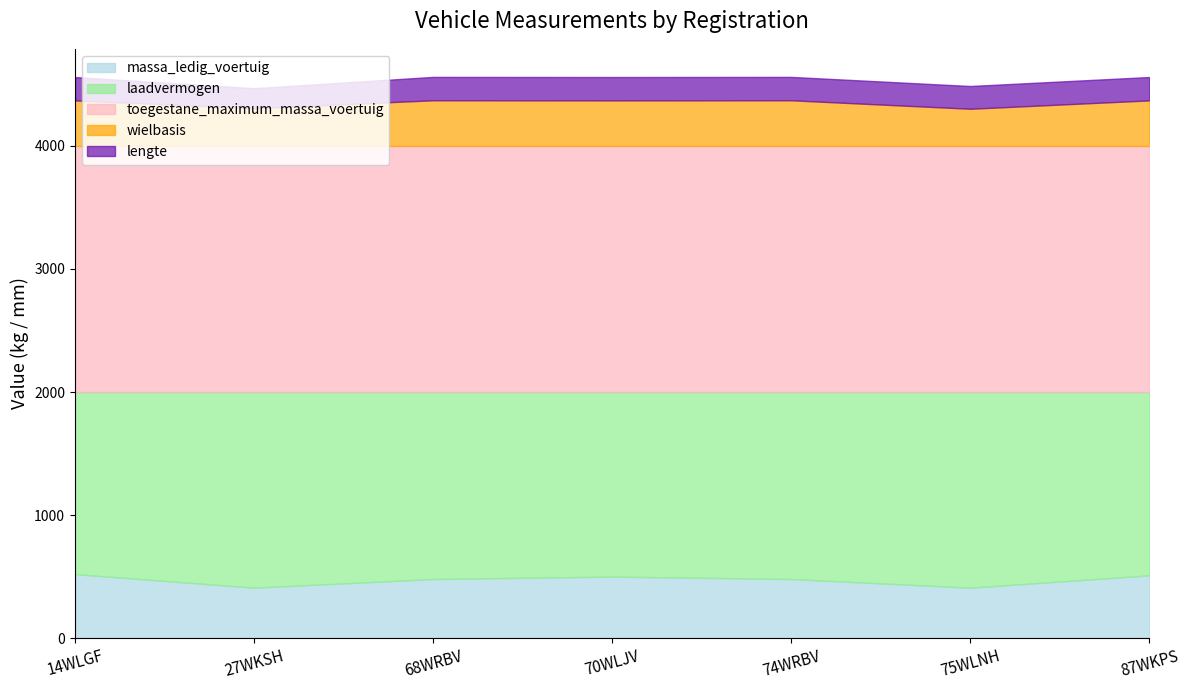

What is the label of the 3rd point from the left?

68WRBV